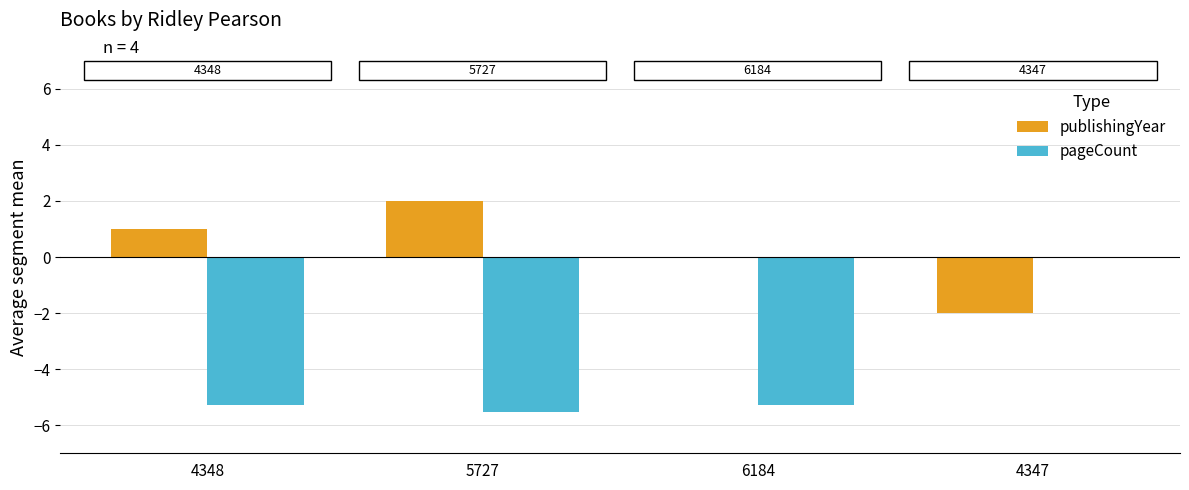

Reading left to right, transcribe all the data shown in this chart.

publishingYear: 1.0	2.0	0.0	-2.0
pageCount: -5.3	-5.5	-5.3	0.0